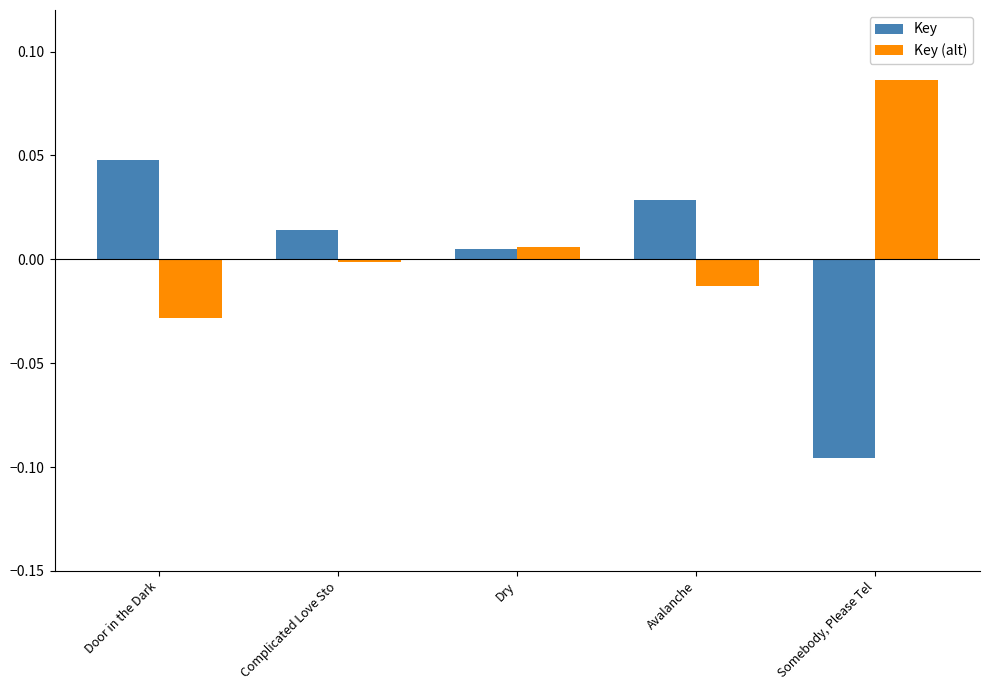

True or false: Key (alt) has a value of -0.0 at Complicated Love Sto.

True